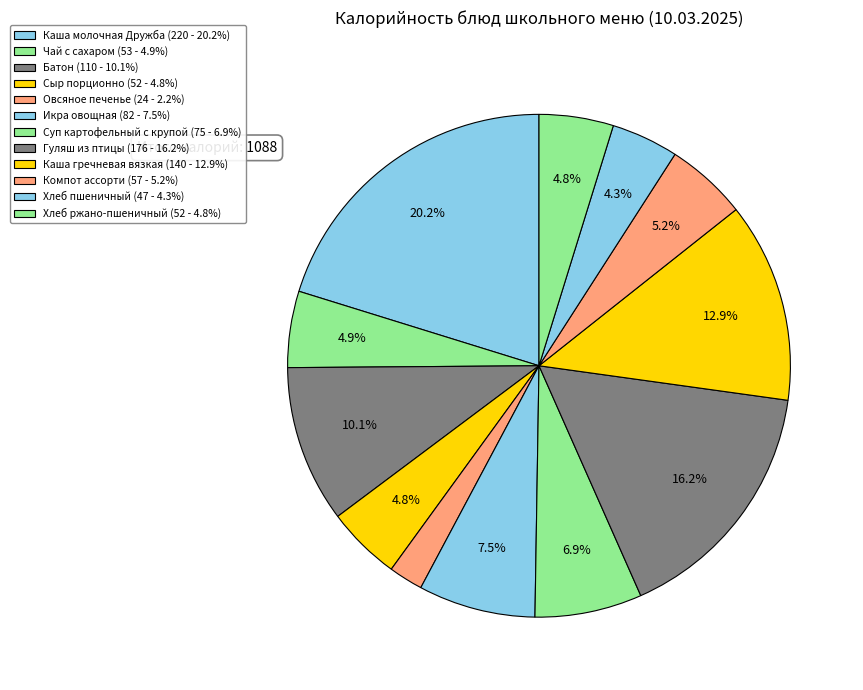

Rank the categories by value from highest to lowest.

Каша молочная Дружба, Гуляш из птицы, Каша гречневая вязкая, Батон, Икра овощная, Суп картофельный с крупой, Компот ассорти, Чай с сахаром, Сыр порционно, Хлеб ржано-пшеничный, Хлеб пшеничный, Овсяное печенье